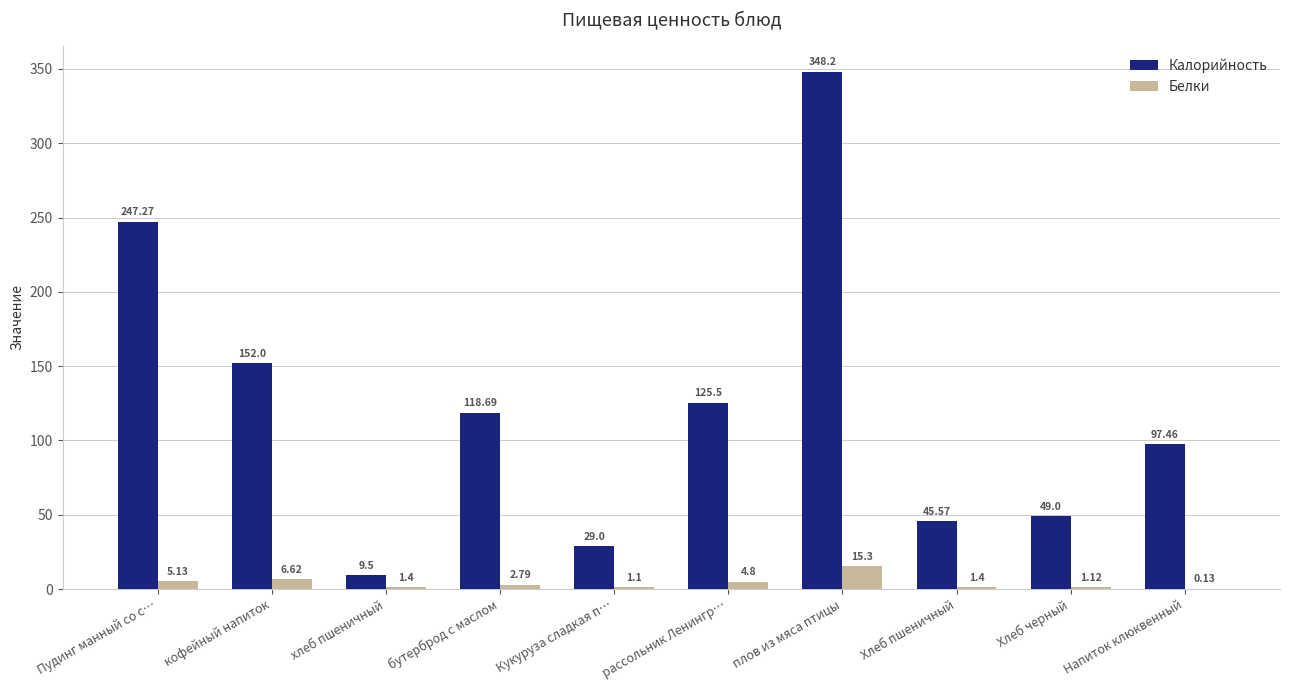

At which label does Белки reach its peak?

плов из мяса птицы